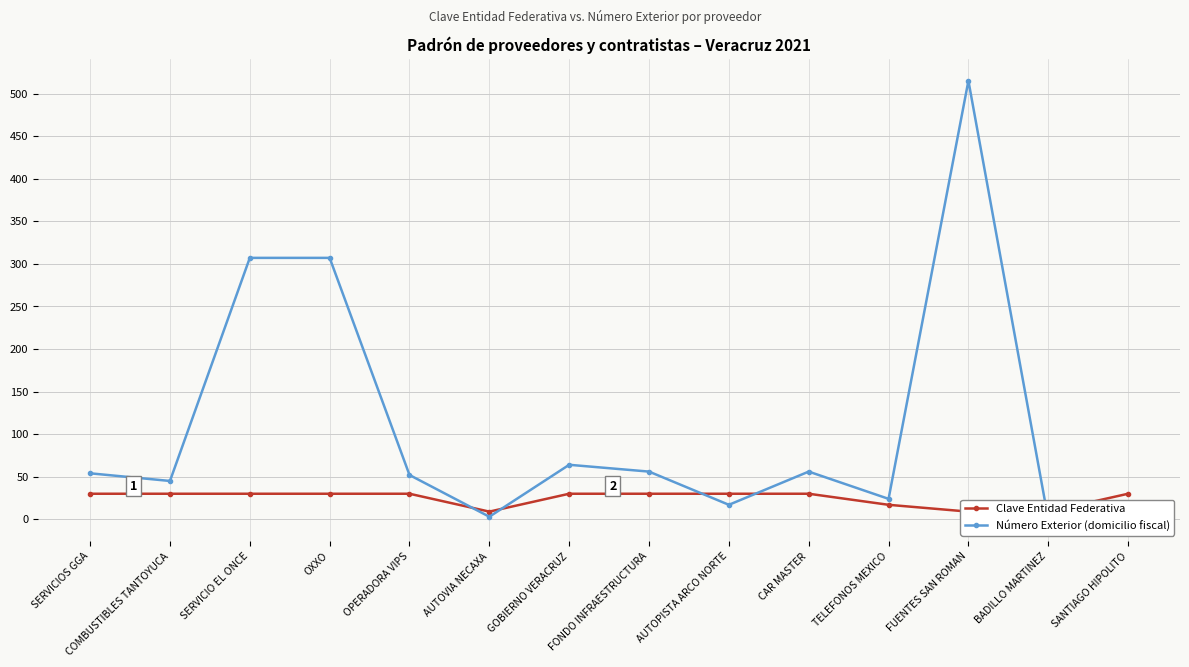

Rank the series by their maximum value, from lowest to highest.

Clave Entidad Federativa, Número Exterior (domicilio fiscal)